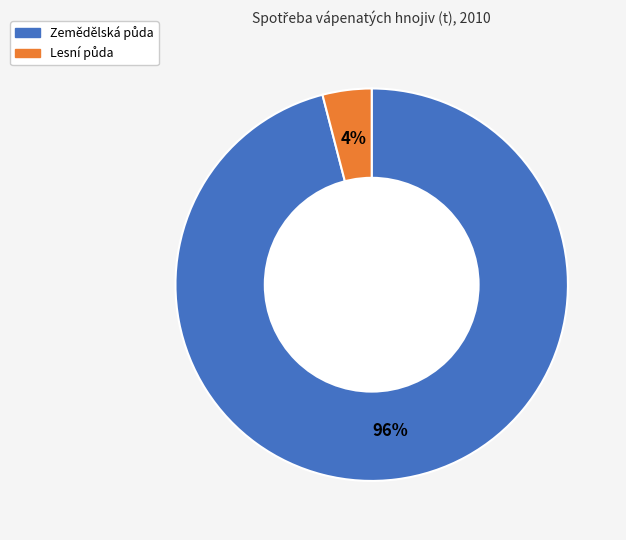

How many segments does this pie chart have?

2